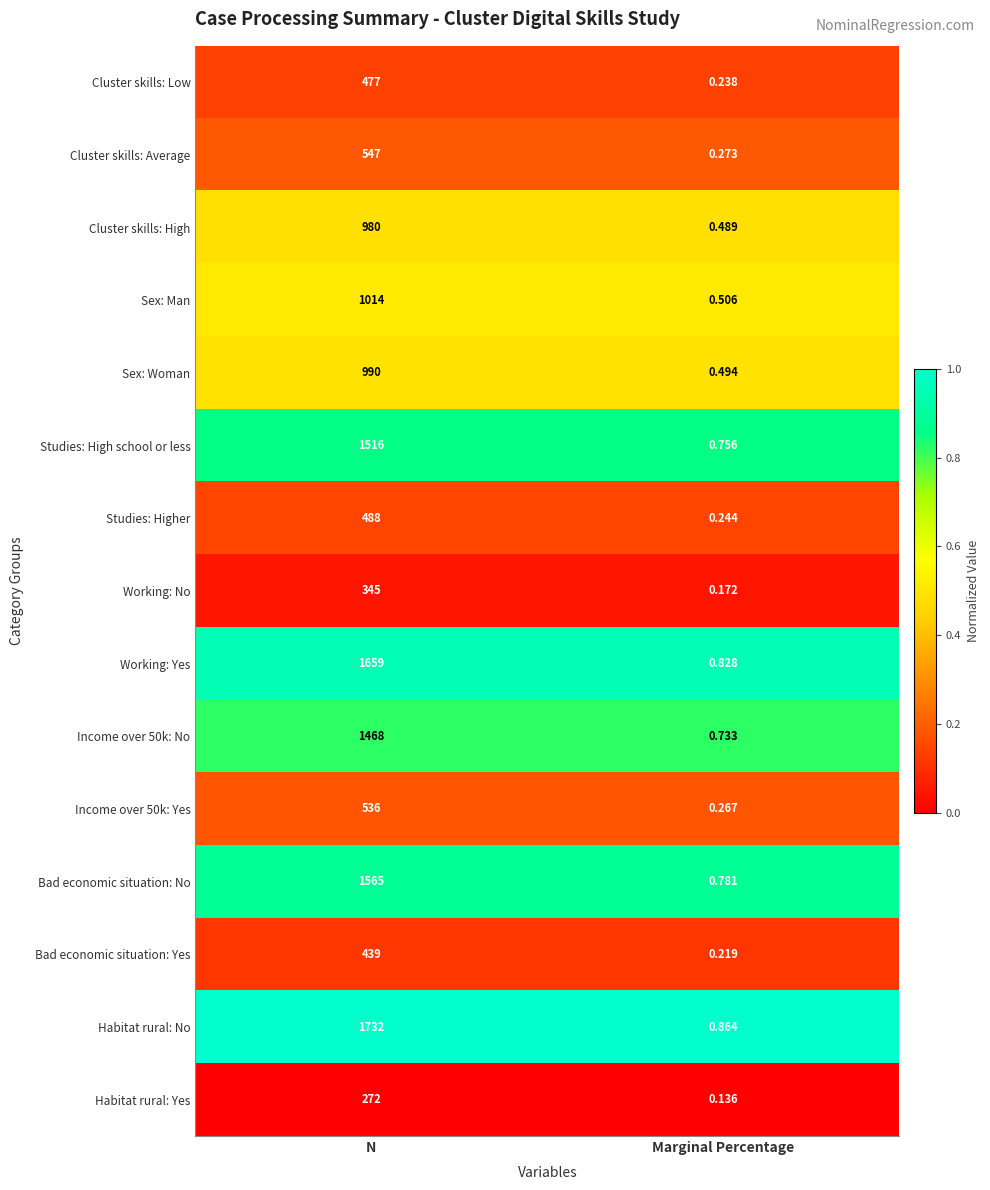

Which series has the largest range (max minus min)?

Habitat rural: No